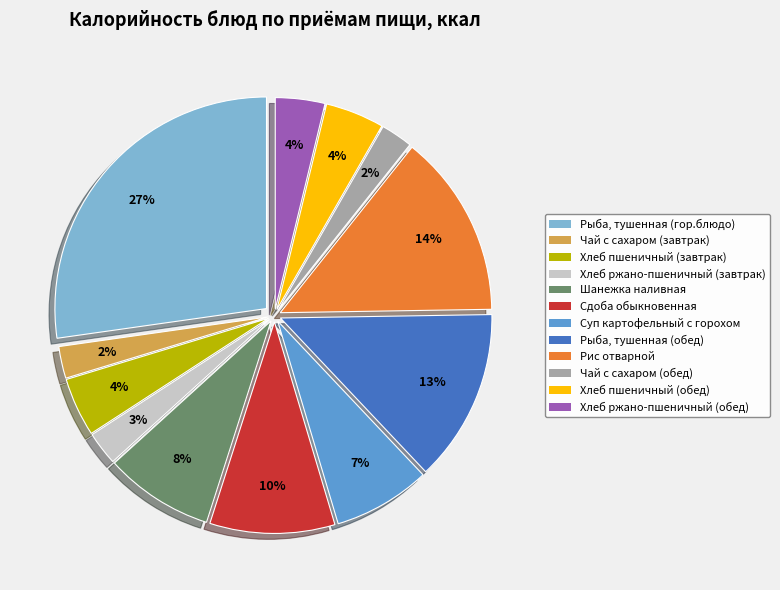

The Хлеб ржано-пшеничный (завтрак) slice represents 3% of the pie. True or false?

True